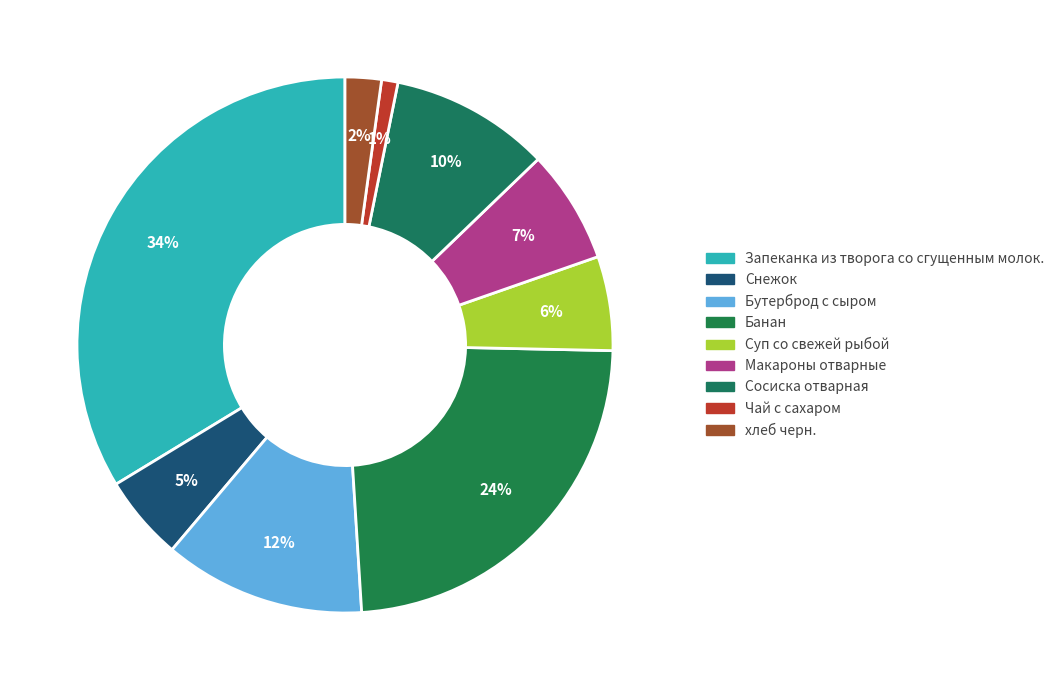

The Банан slice represents 29% of the pie. True or false?

False